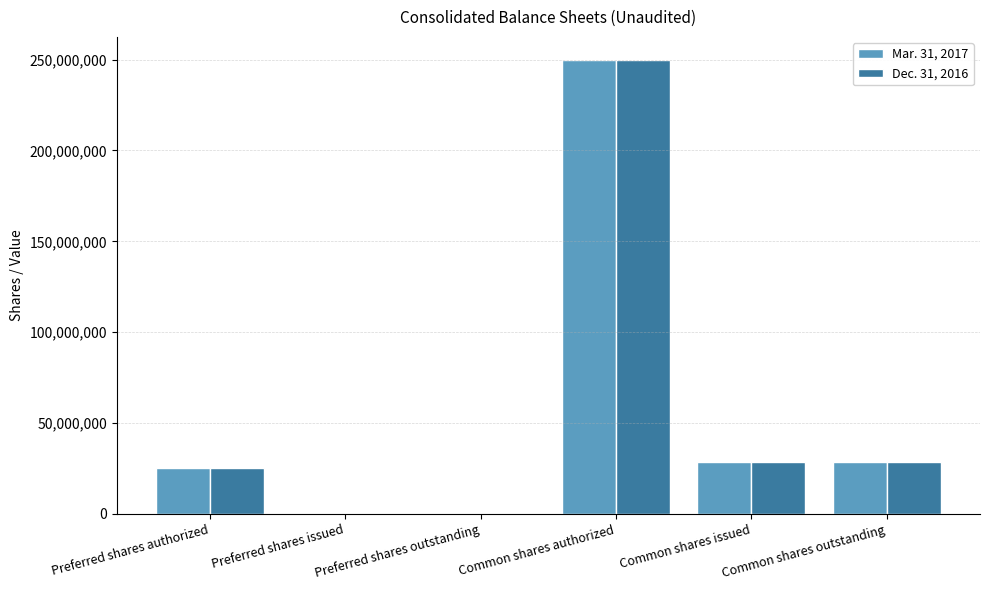

What is the total value across all series at Common shares authorized?

500000000